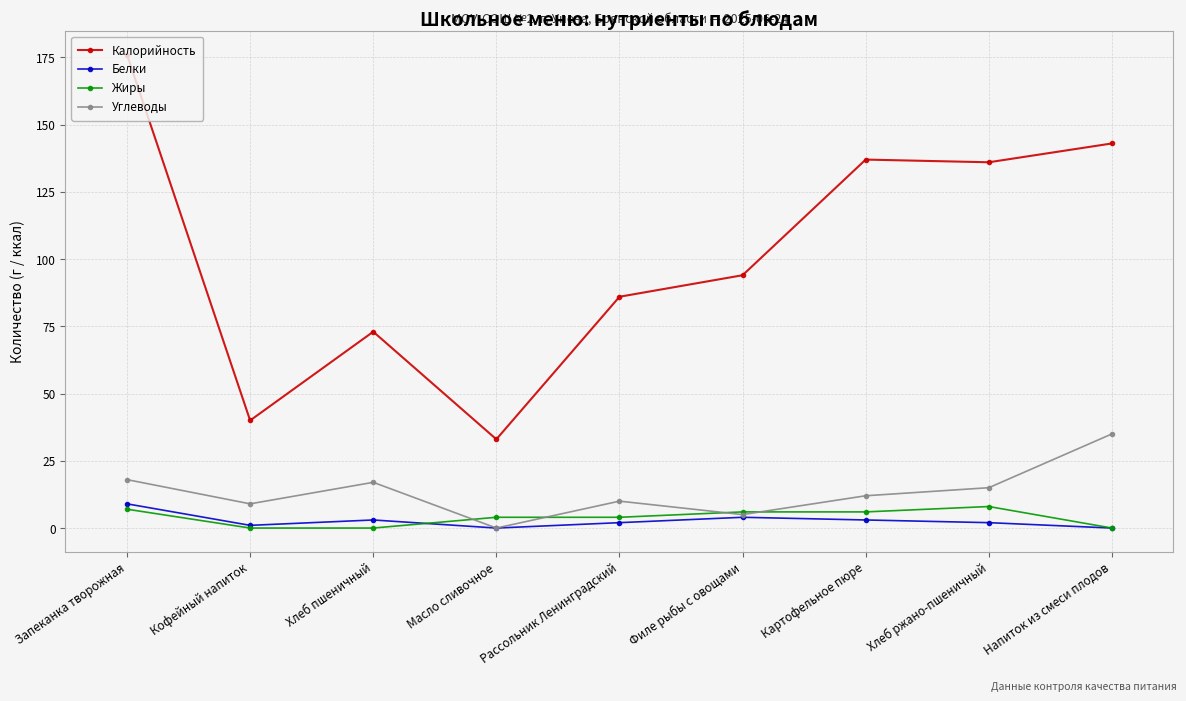

How many interior local valleys does the Углеводы series have?

3